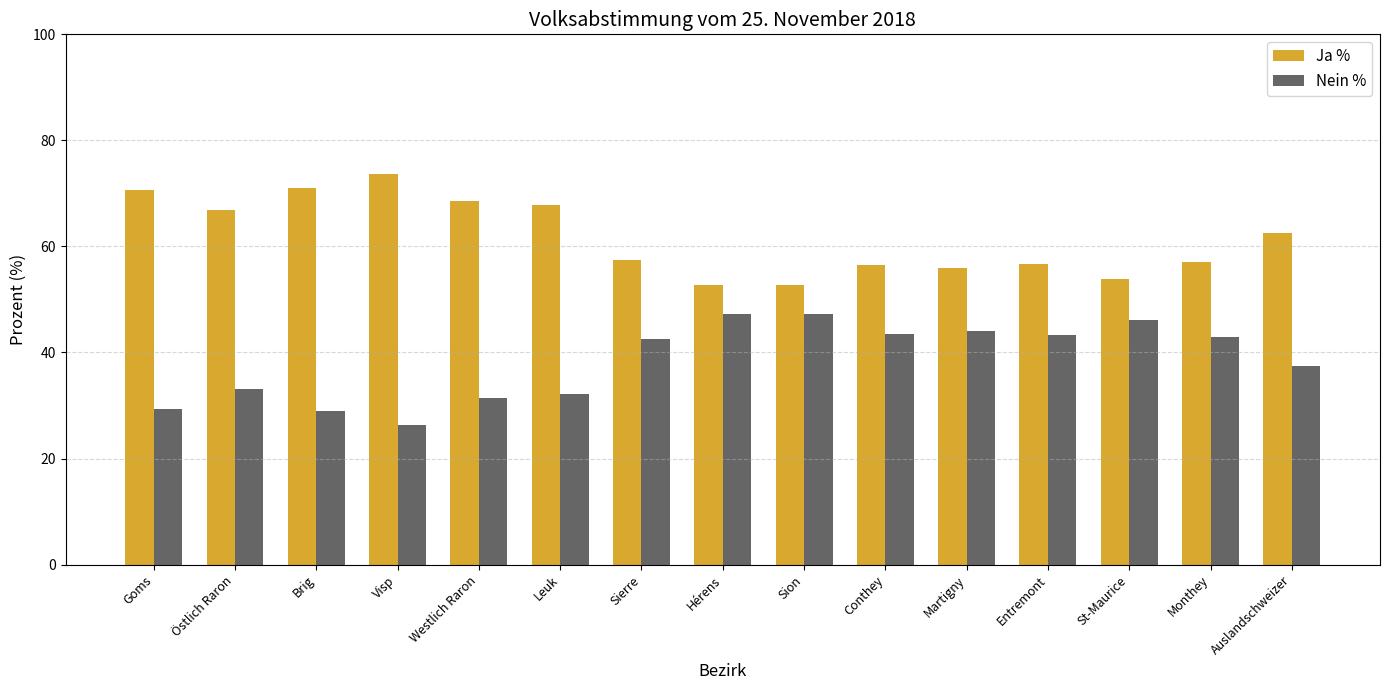

How many bars are there in total?

30